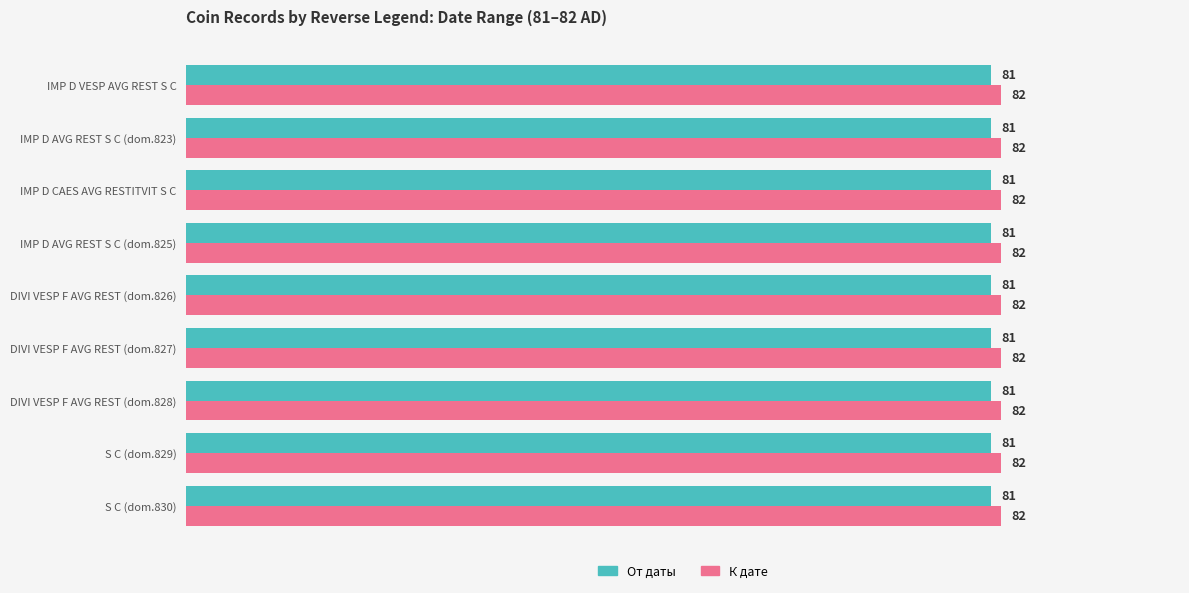

Rank the series at IMP D CAES AVG RESTITVIT S C from highest to lowest value.

К дате, От даты